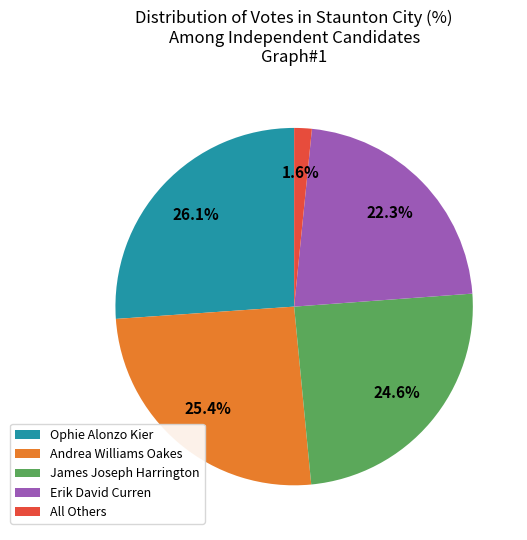

To the nearest percent, what percentage of the pie is All Others?

2%